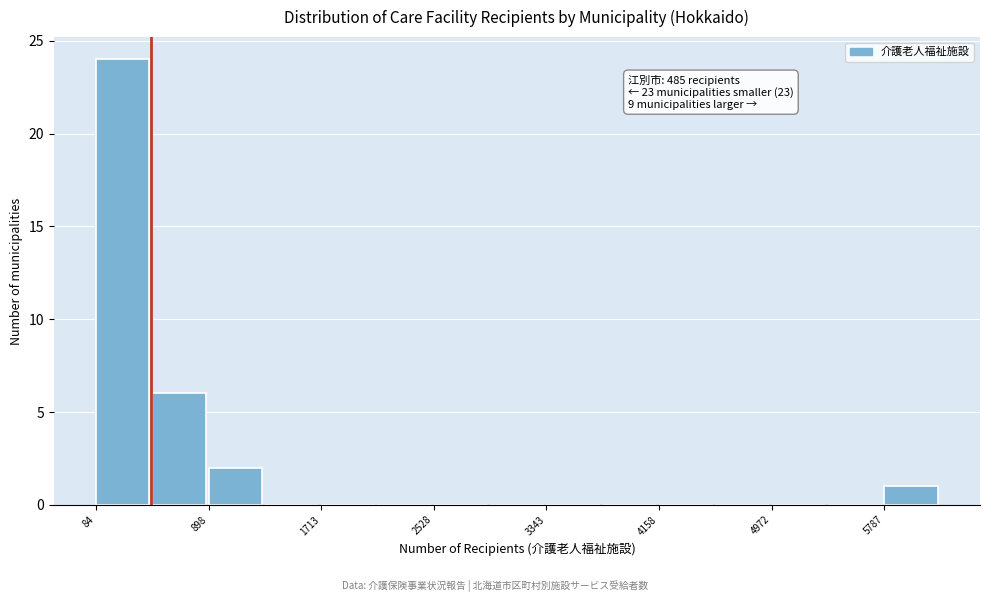

Which range on the x-axis has the tallest bar?

100 to 500